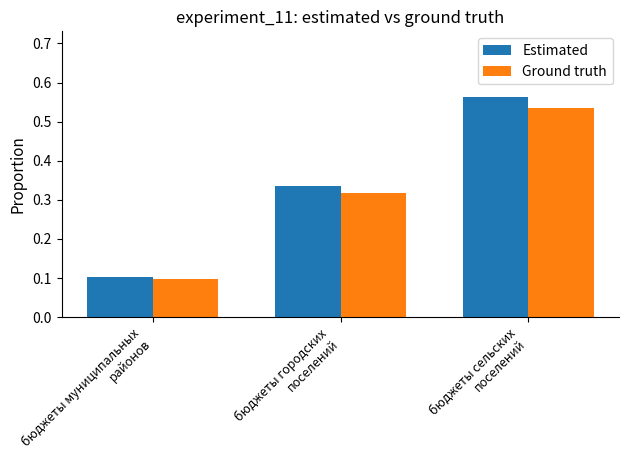

Which series has the largest range (max minus min)?

Estimated